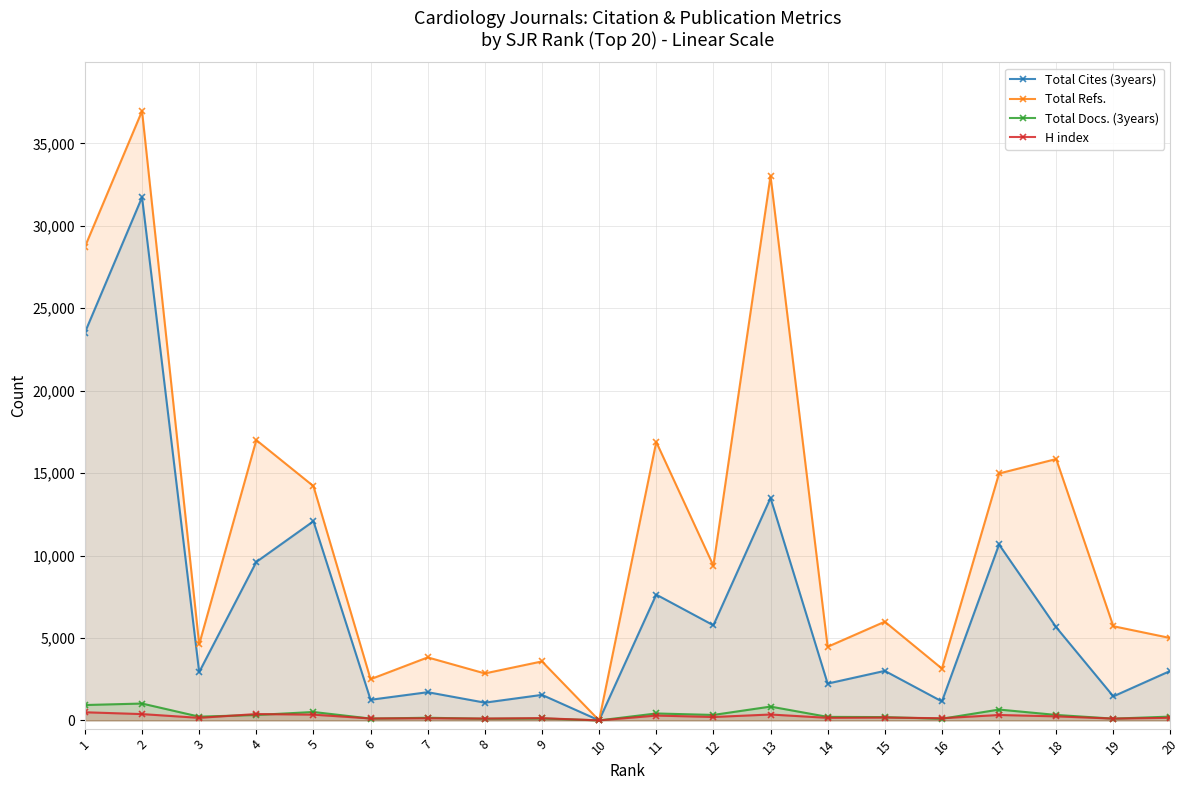

At which label does Total Docs. (3years) first exceed 230?

1